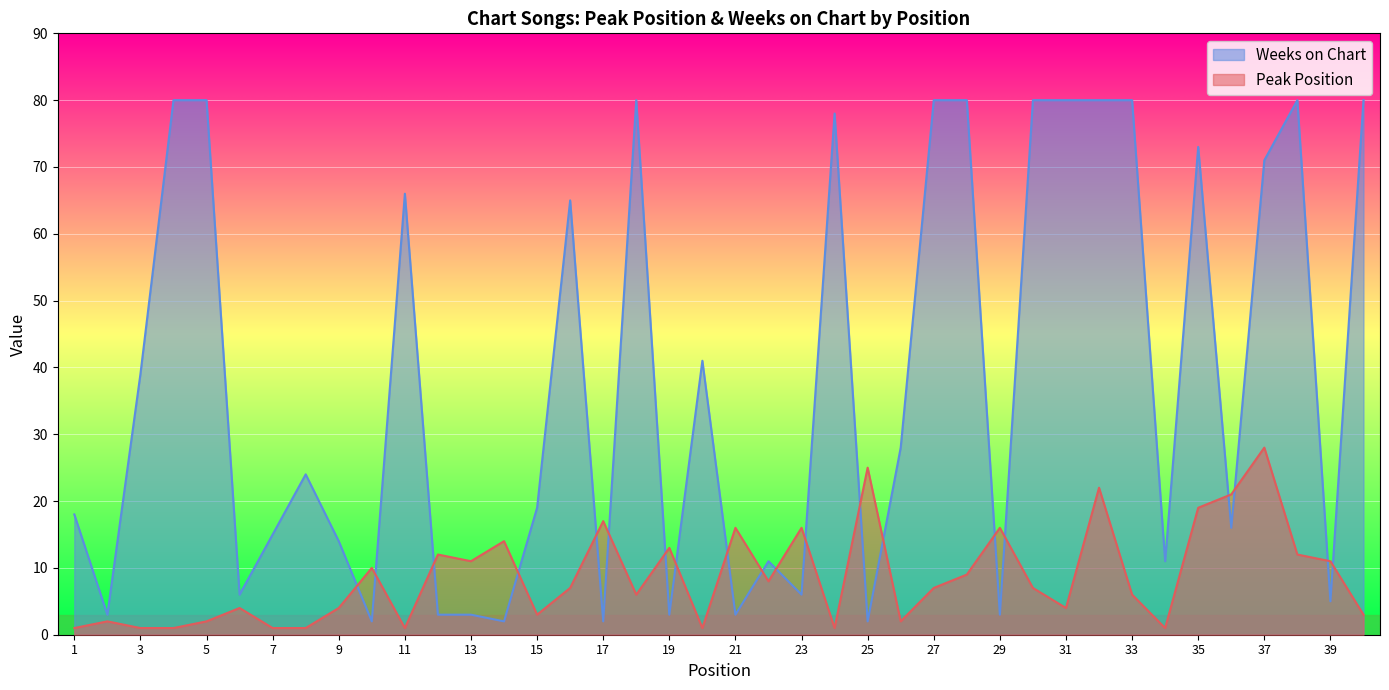

What is the difference between the highest and lowest values at 9?

10